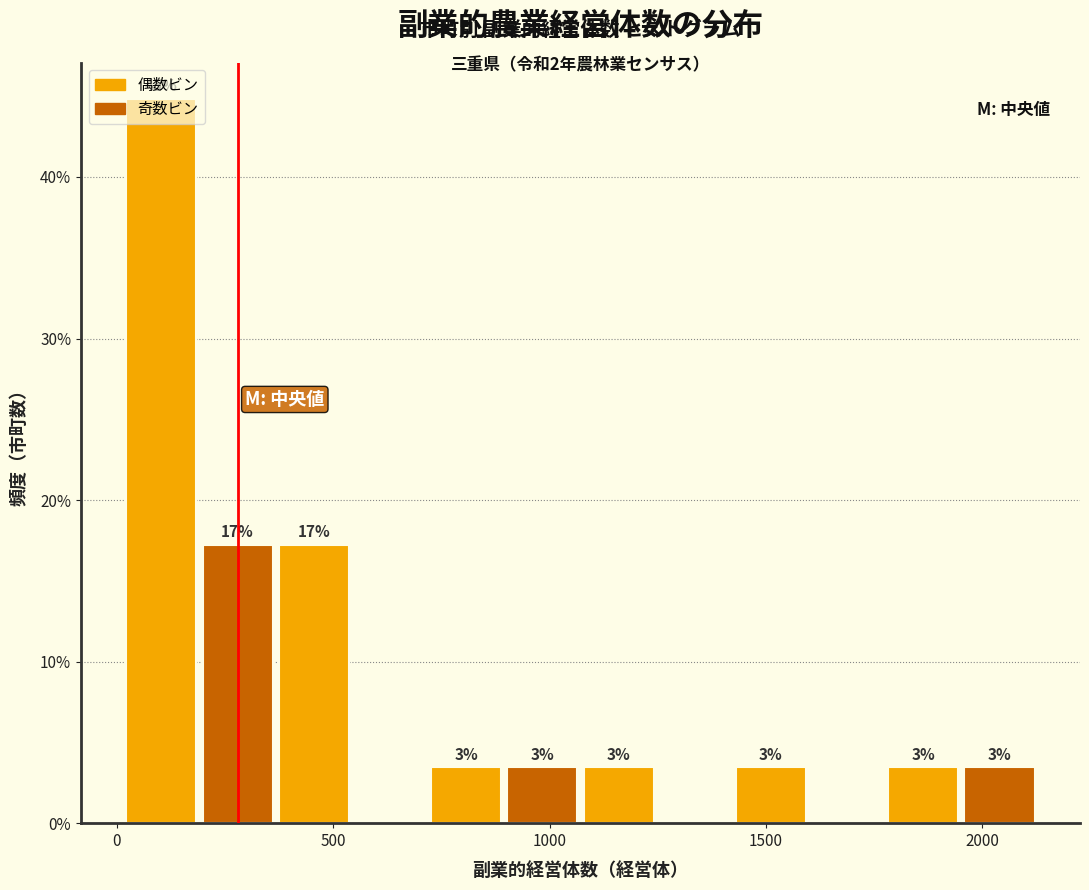

Around what value on the x-axis is the tallest bar? Give the approximate position of its centre, as read against the axis.

100